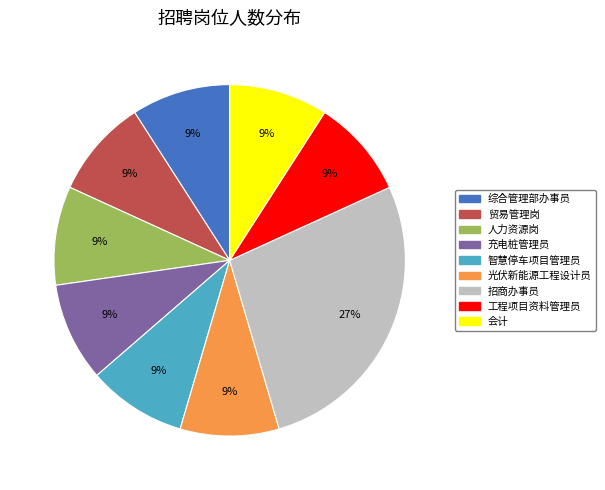

To the nearest percent, what is the average slice percentage?

11%